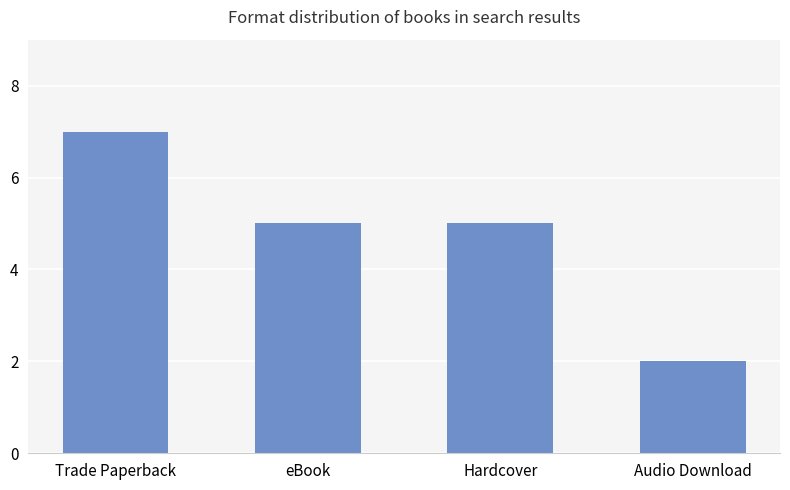

Which has a higher value, Hardcover or Audio Download?

Hardcover